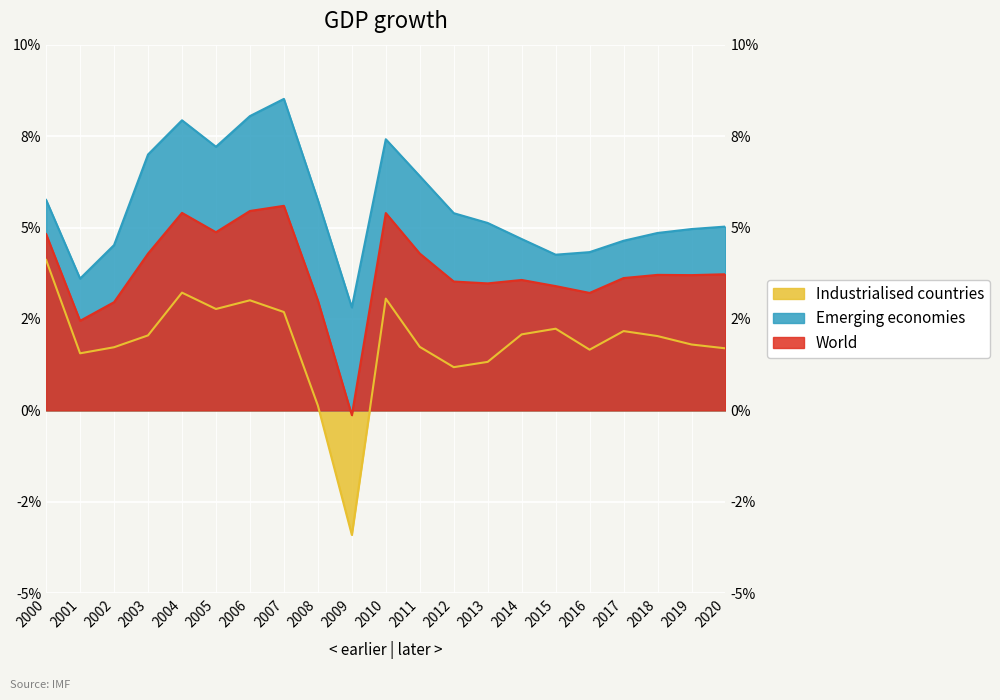

Rank the series at 2018 from lowest to highest value.

Industrialised countries, World, Emerging economies